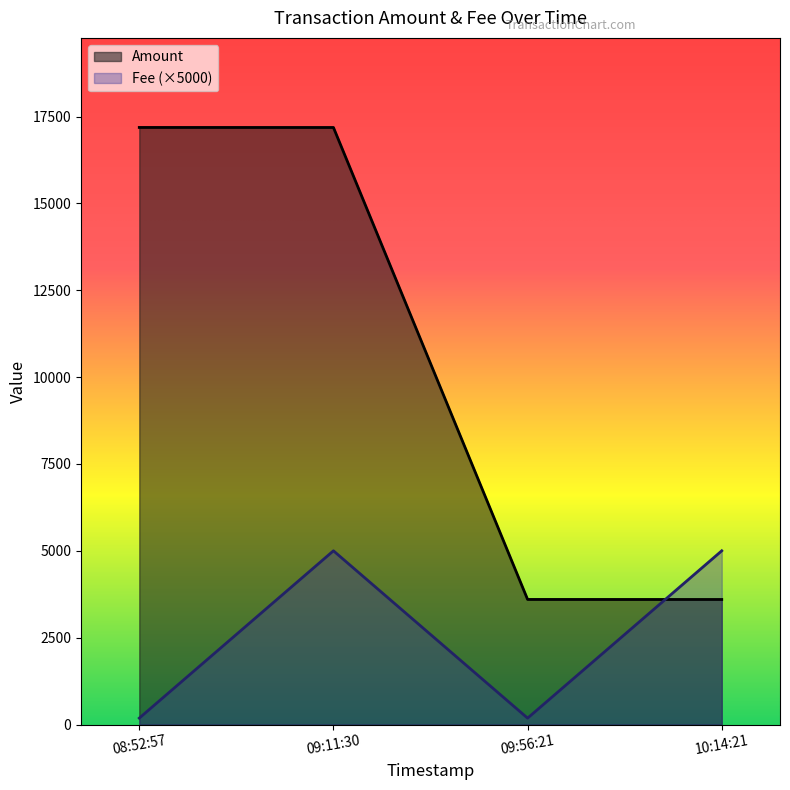

How many categories are shown in the chart?

4